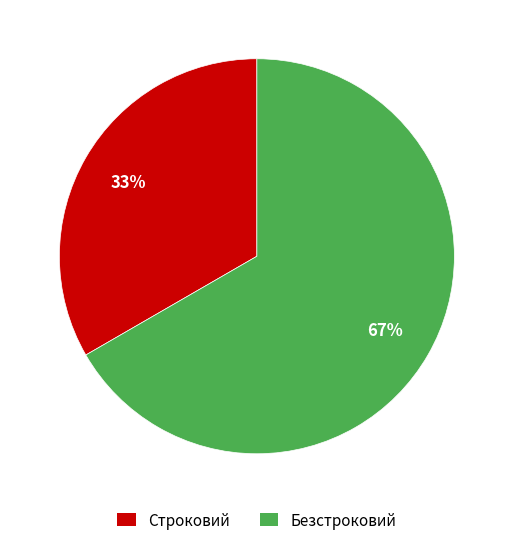

To the nearest percent, what percentage of the pie is Строковий?

33%